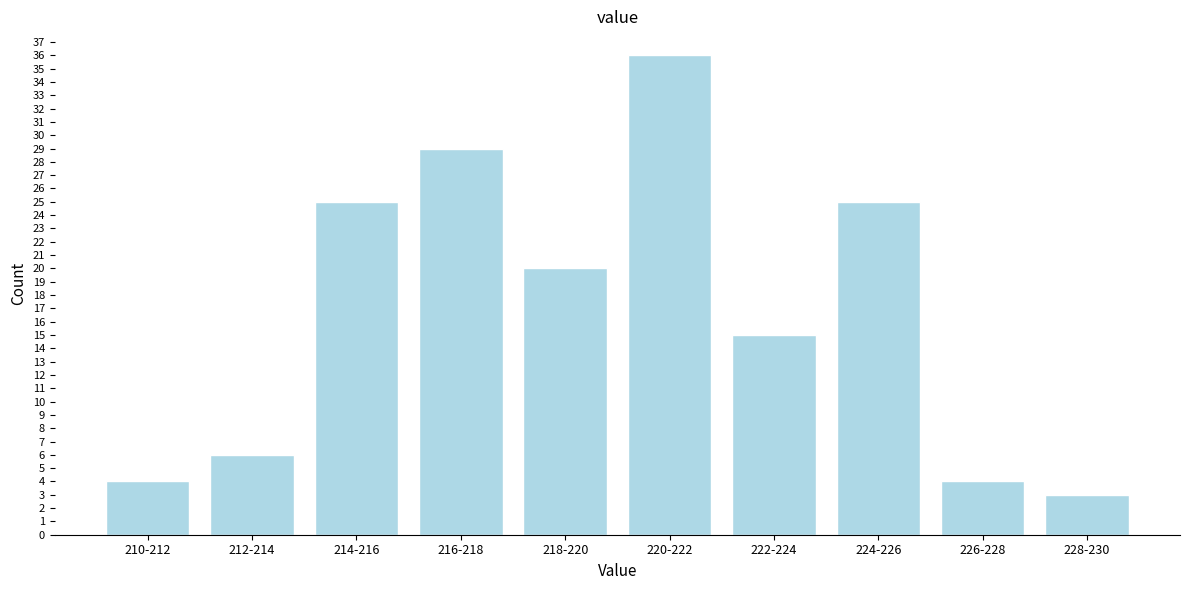

Reading left to right, transcribe all the data shown in this chart.

210-212=4	212-214=6	214-216=25	216-218=29	218-220=20	220-222=36	222-224=15	224-226=25	226-228=4	228-230=3